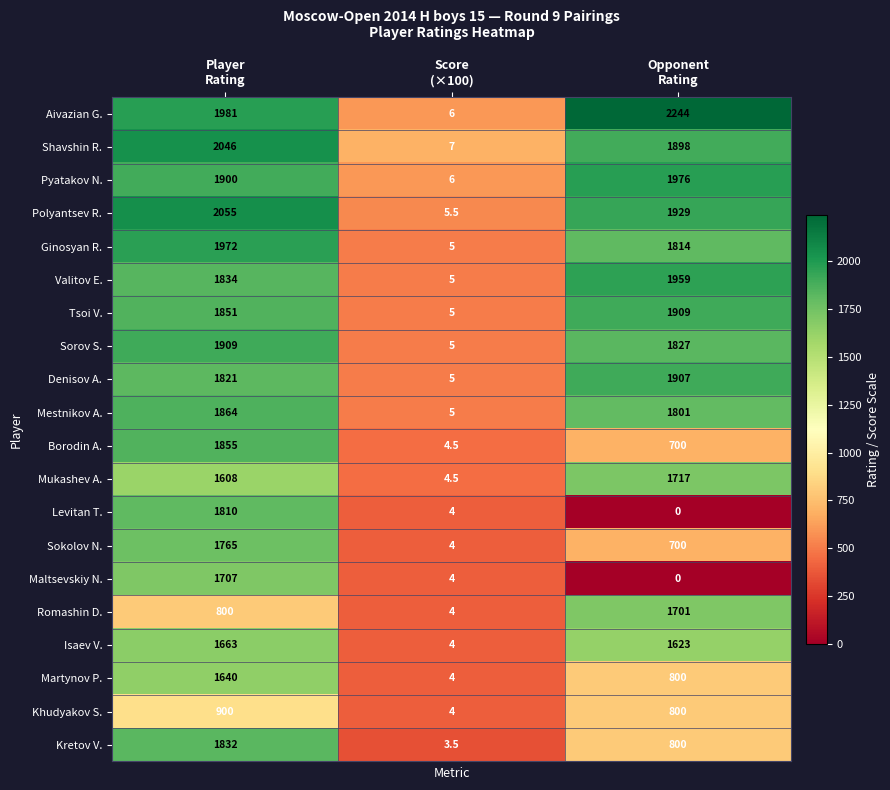

What is the total value across all series at Opponent
Rating?

28105.0